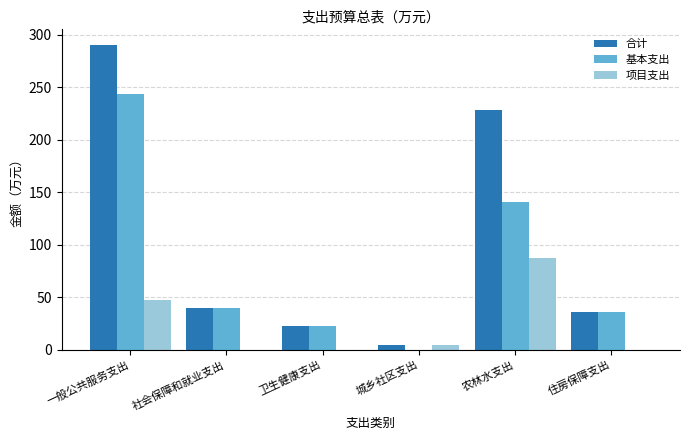

Which series has the largest range (max minus min)?

合计